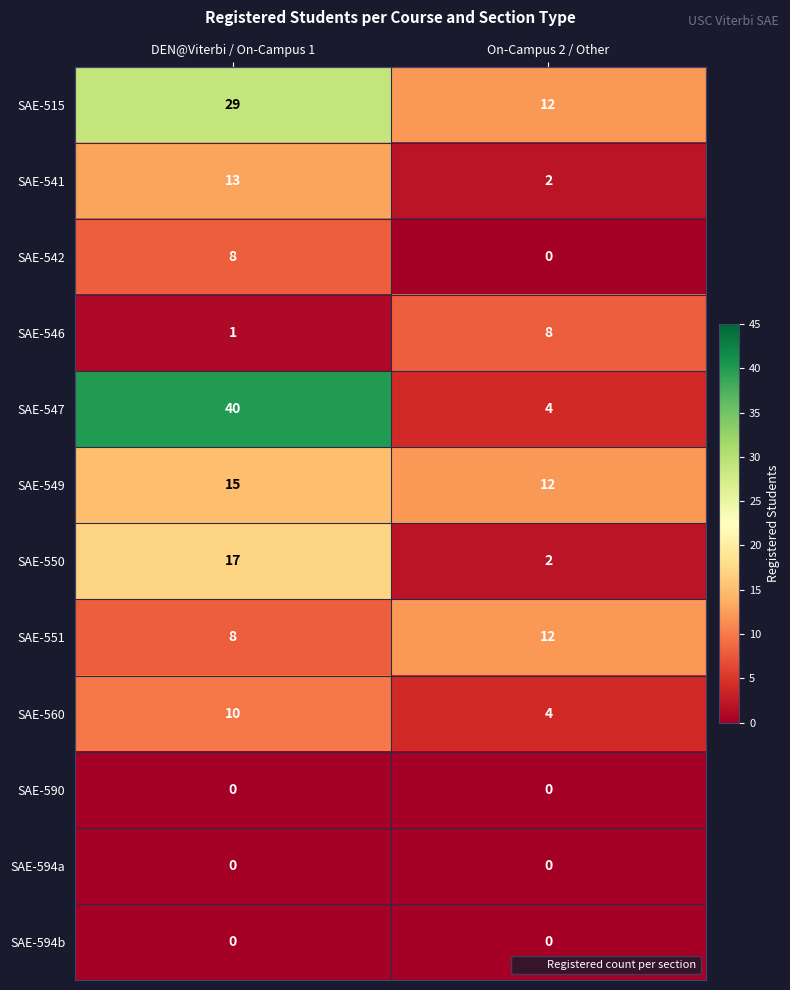

Between DEN@Viterbi / On-Campus 1 and On-Campus 2 / Other, which series saw the biggest shift?

SAE-547